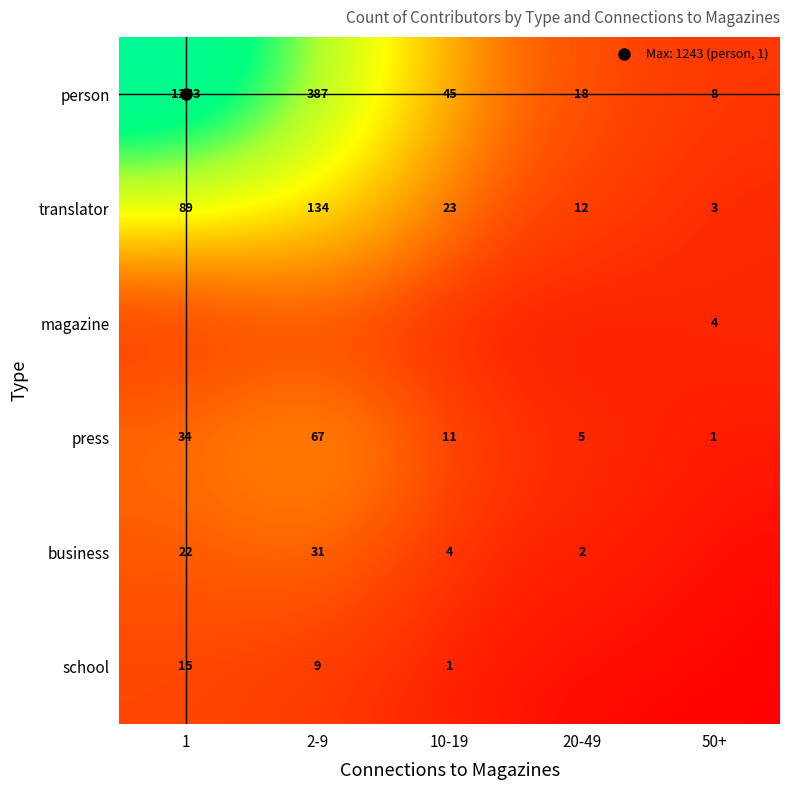

Which series has the largest total across all categories?

person